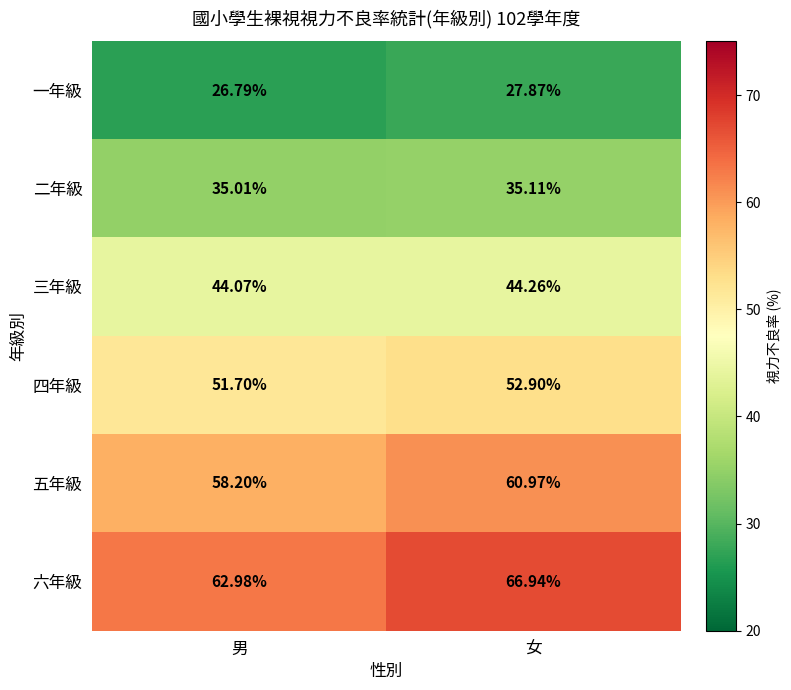

Between 男 and 女, which series saw the biggest shift?

六年級